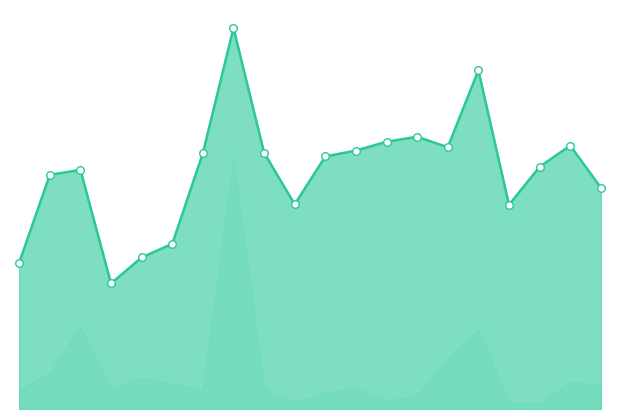

At how many categories does at least one series exceed 8?

2